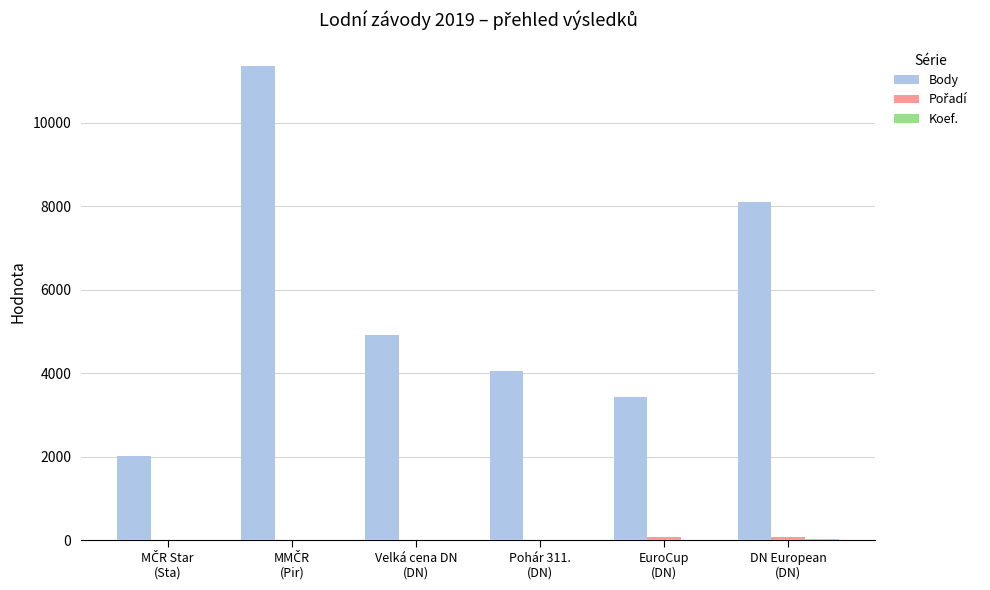

What is the greatest value displayed?

11353